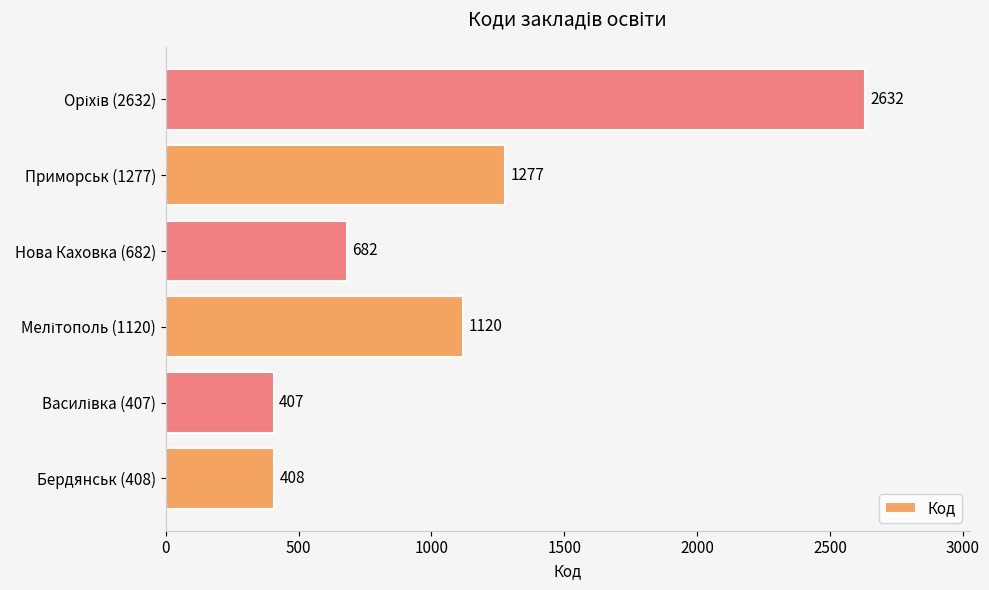

What is the smallest value displayed?

407